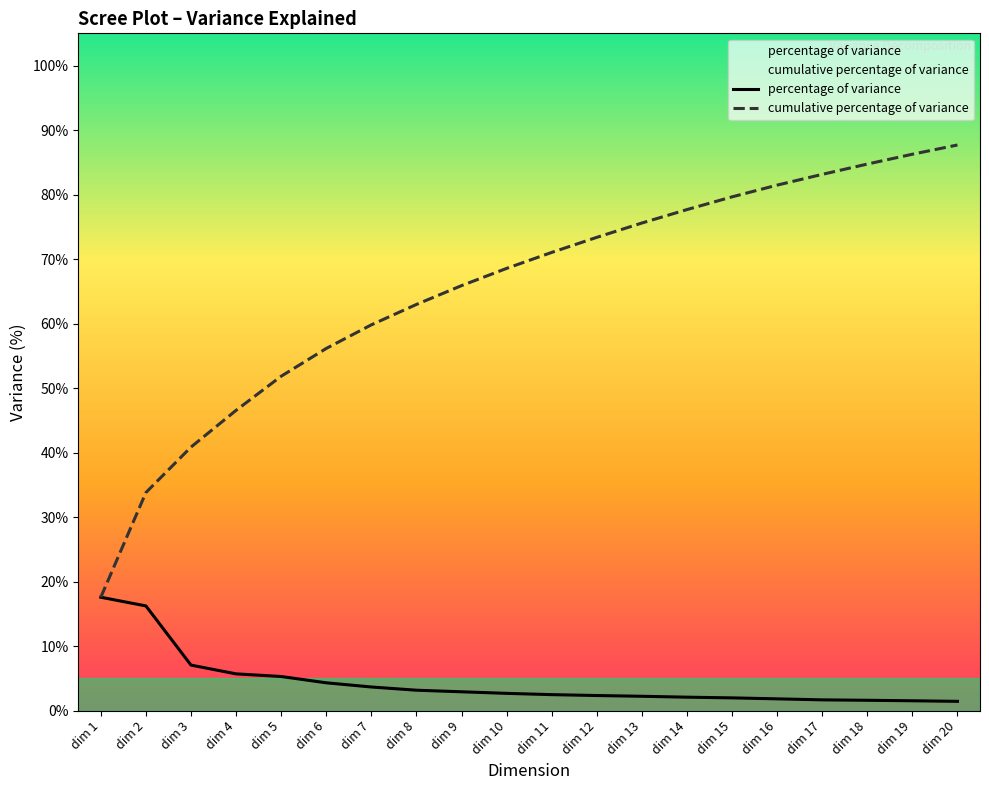

Which series has the largest range (max minus min)?

cumulative percentage of variance